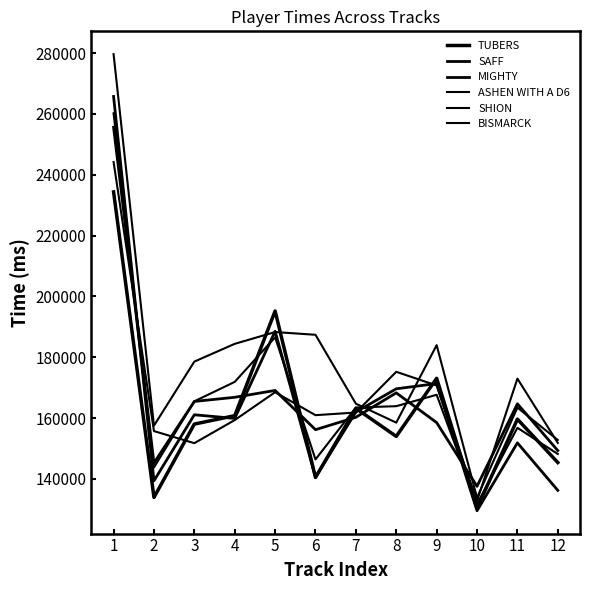

Is the value of BISMARCK at 4 greater than the value of ASHEN WITH A D6 at 2?

Yes